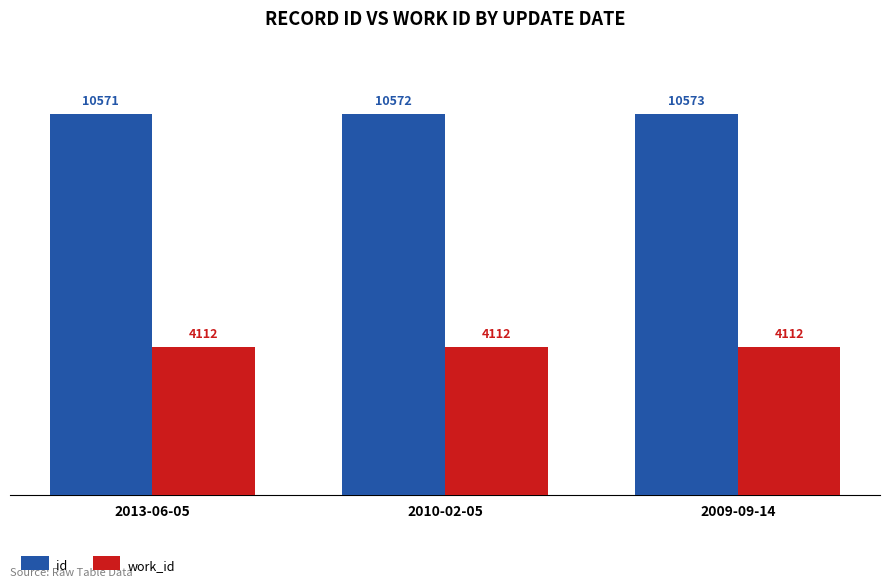

Does the chart contain stacked bars?

No